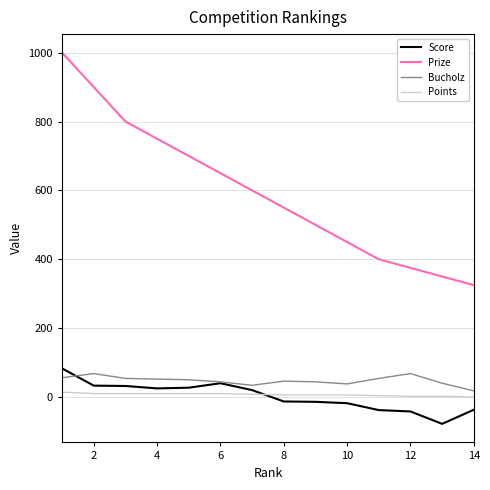

True or false: Bucholz and Score cross at least once.

True